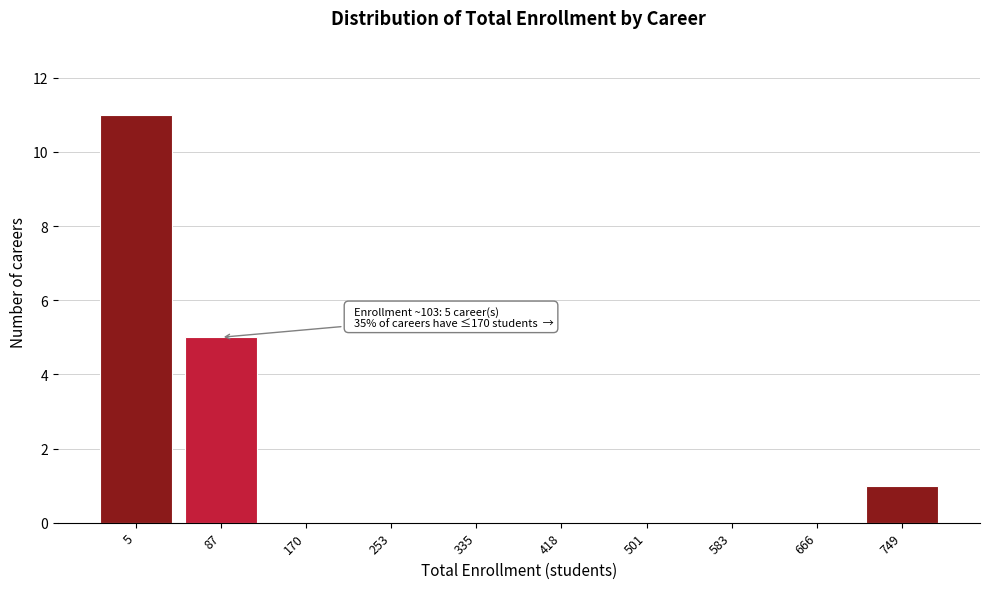

Reading left to right, transcribe all the data shown in this chart.

5=11	87=5	170=0	253=0	335=0	418=0	501=0	583=0	666=0	749=1